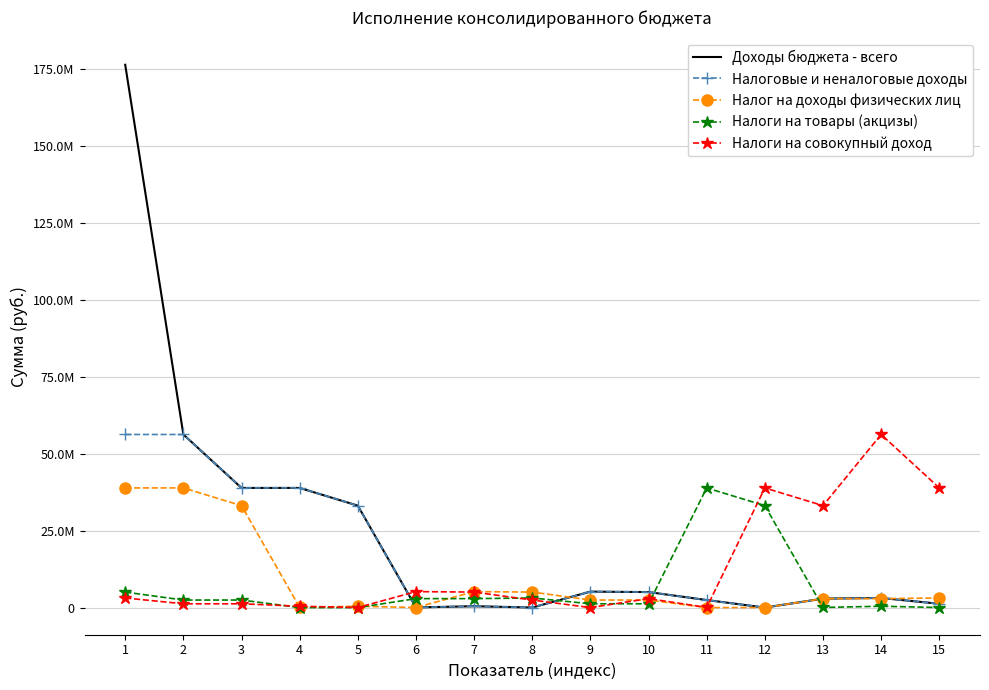

What are all the series names shown in the legend?

Доходы бюджета - всего, Налоговые и неналоговые доходы, Налог на доходы физических лиц, Налоги на товары (акцизы), Налоги на совокупный доход